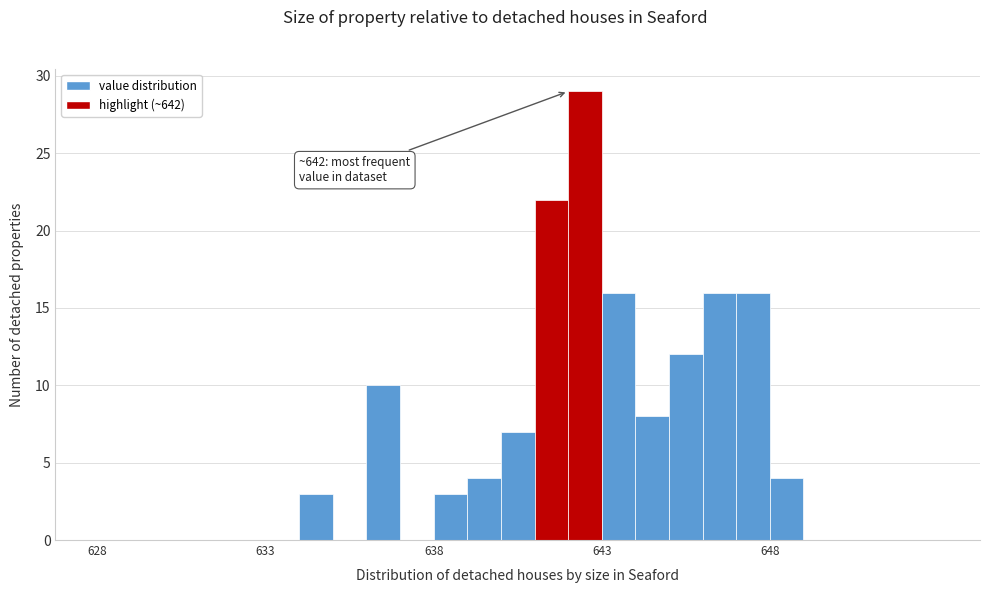

Around what value on the x-axis is the tallest bar? Give the approximate position of its centre, as read against the axis.

642.5